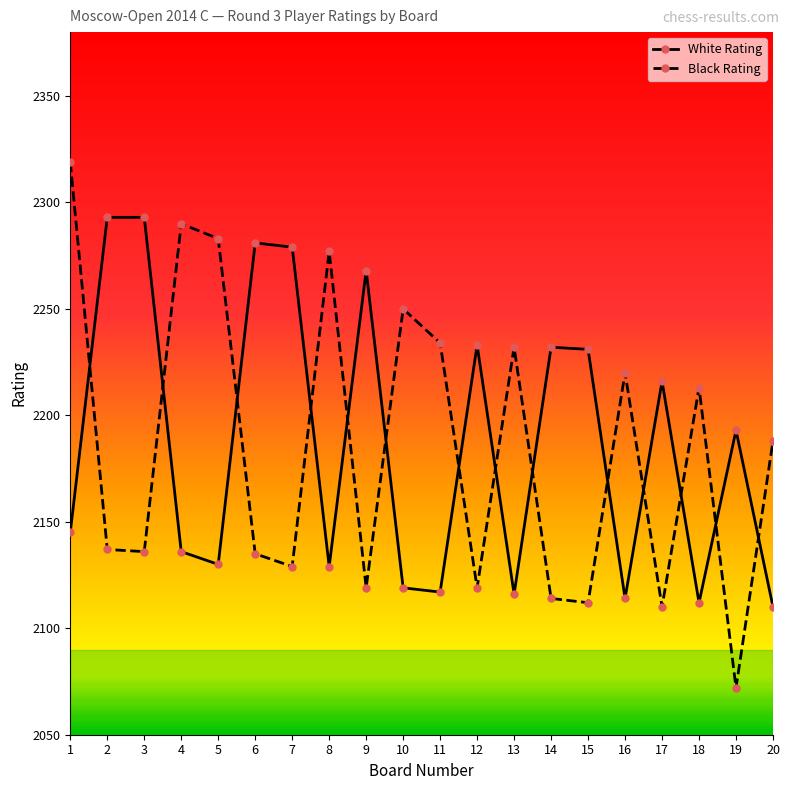

How many interior local valleys does the White Rating series have?

6